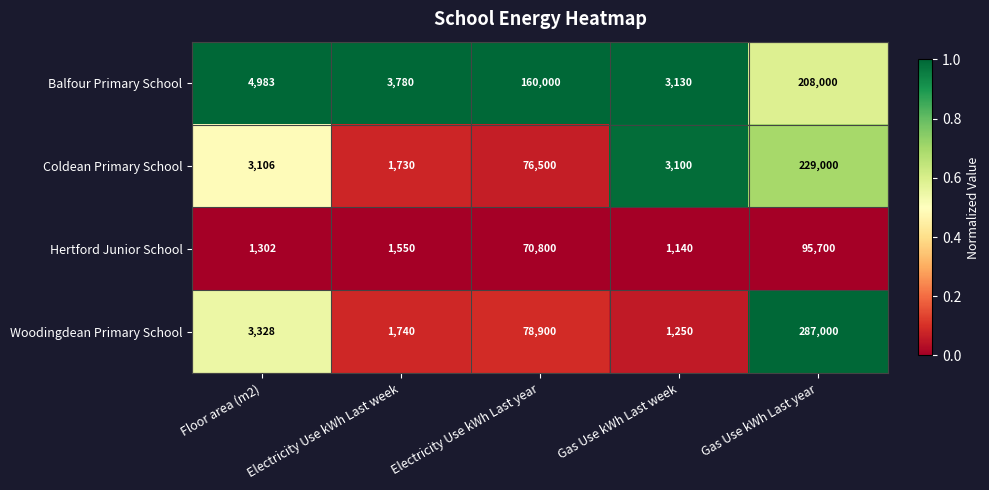

At which category does the chart reach its peak across all series?

Gas Use kWh Last year